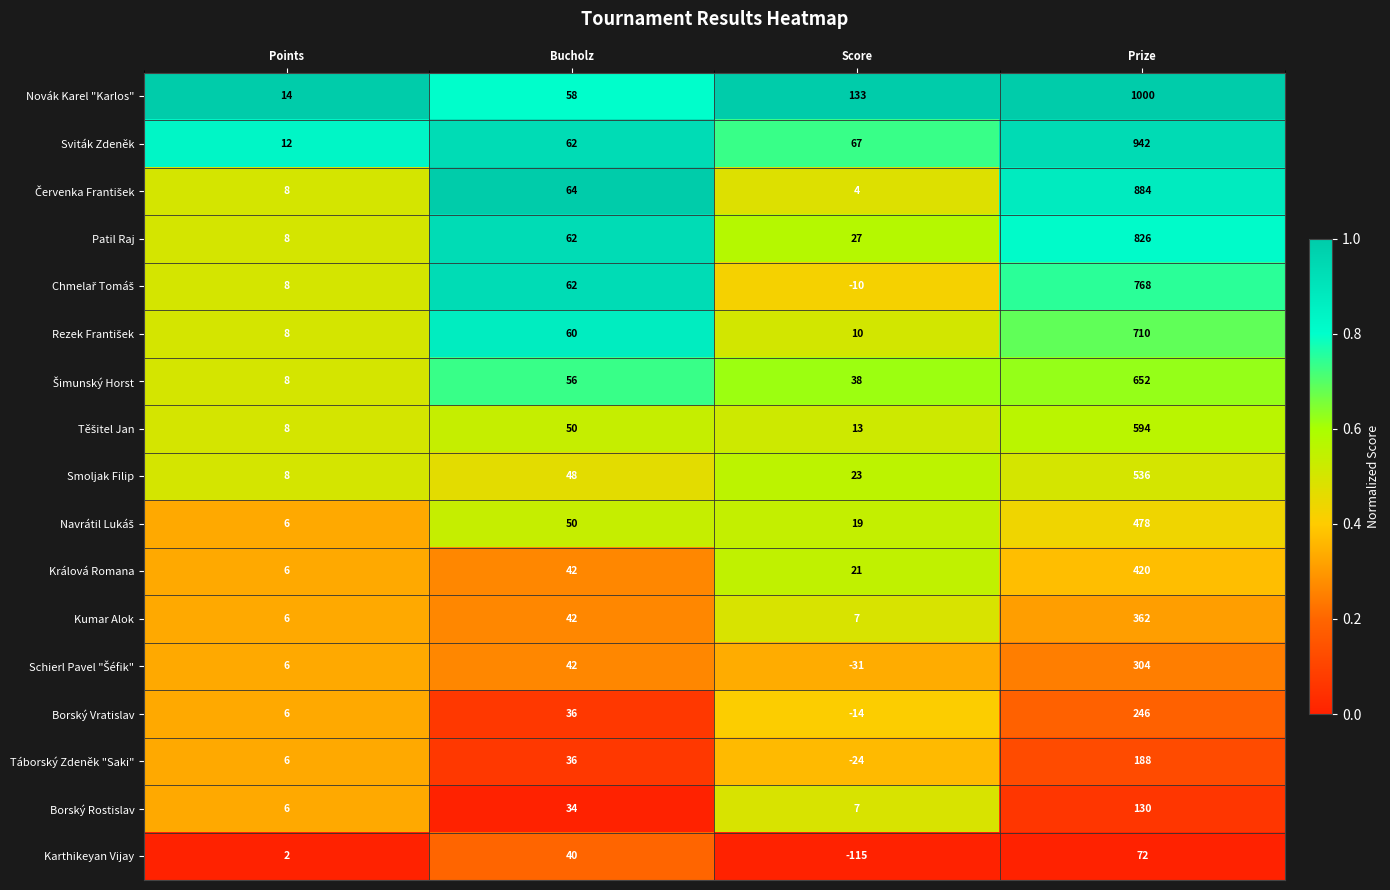

Which label corresponds to the smallest value in the chart?

Score